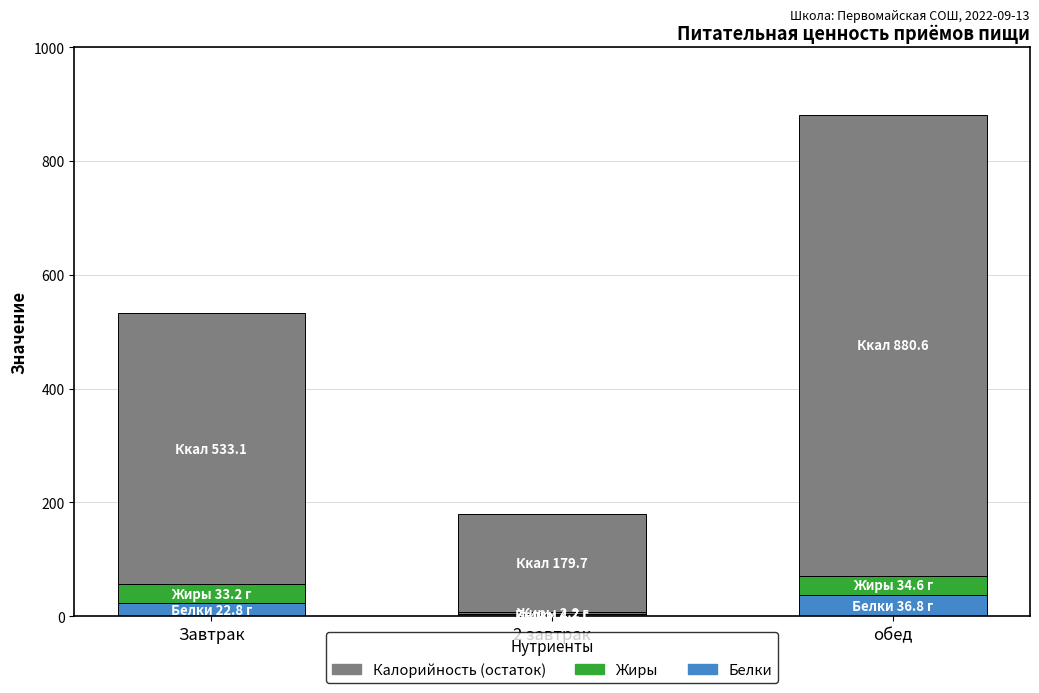

At which category is the sum across all series the highest?

обед